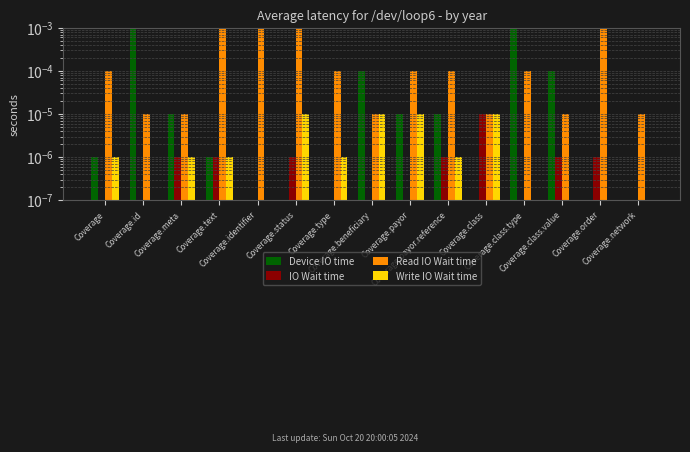

The Write IO Wait time series shows 0.0 at Coverage.payor. True or false?

True